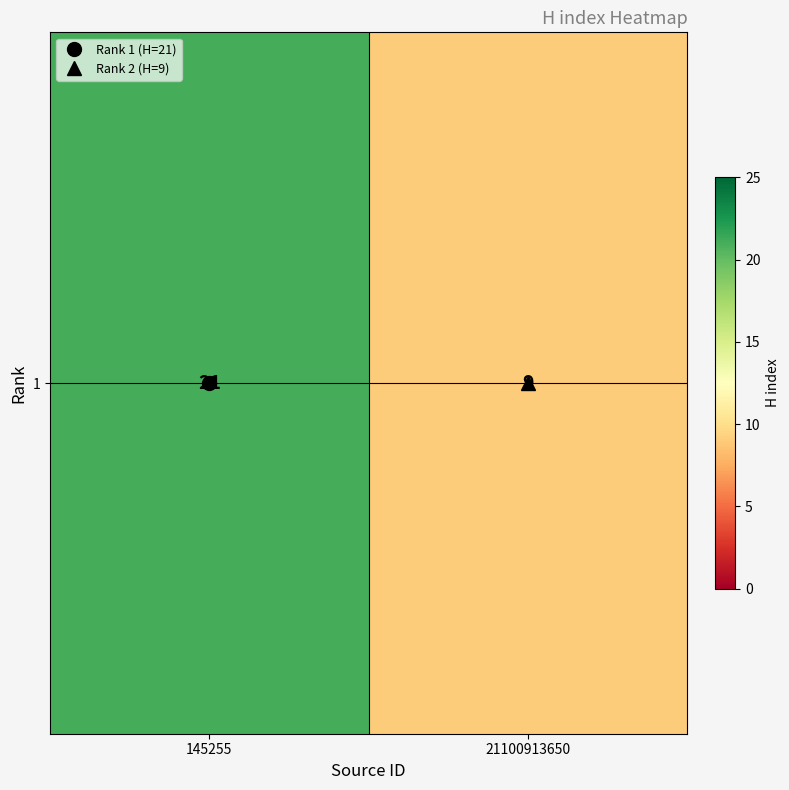

What is the change in value from 145255 to 21100913650?

-12